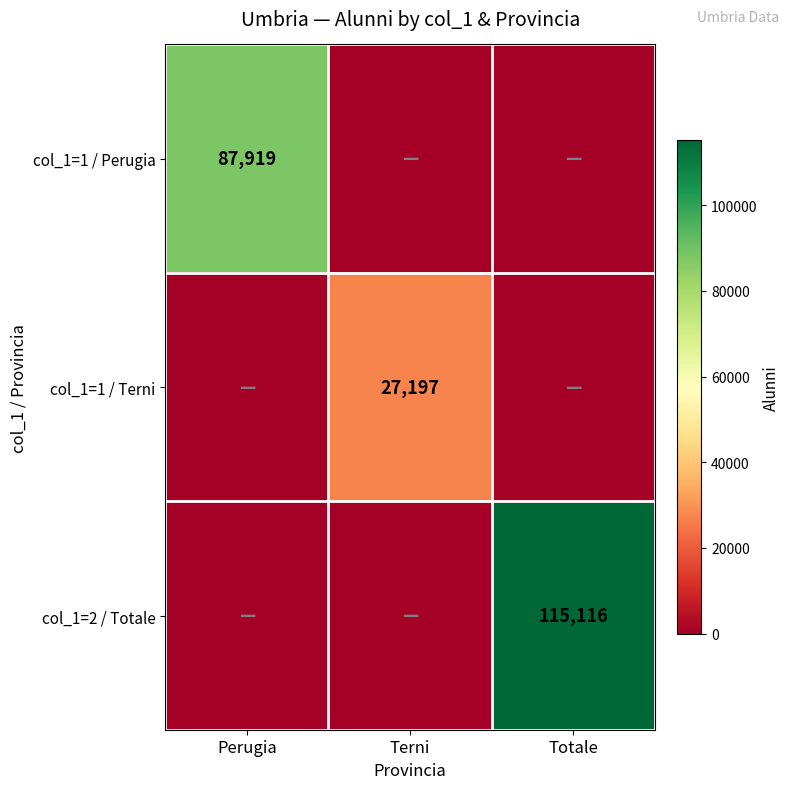

What is the difference between the col_1=2 / Totale values at Perugia and Totale?

115116